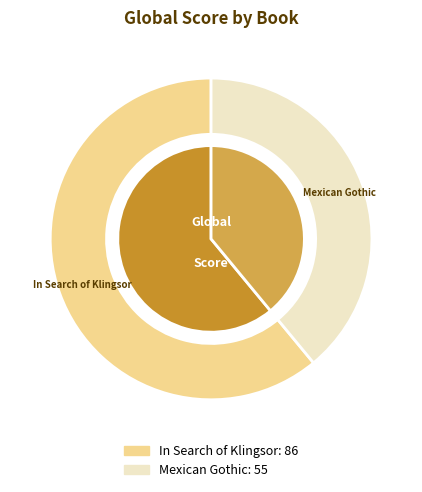

How many slices are in this pie chart?

2